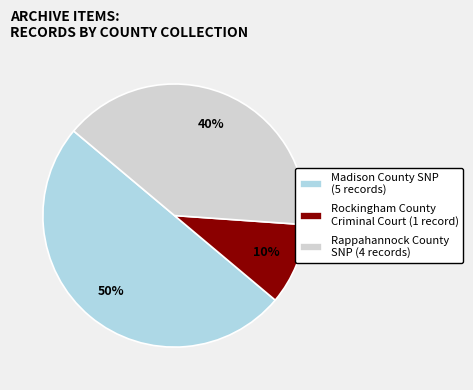

Between Rappahannock County SNP (4 records) and Rockingham County Criminal Court (1 record), which is larger?

Rappahannock County SNP (4 records)